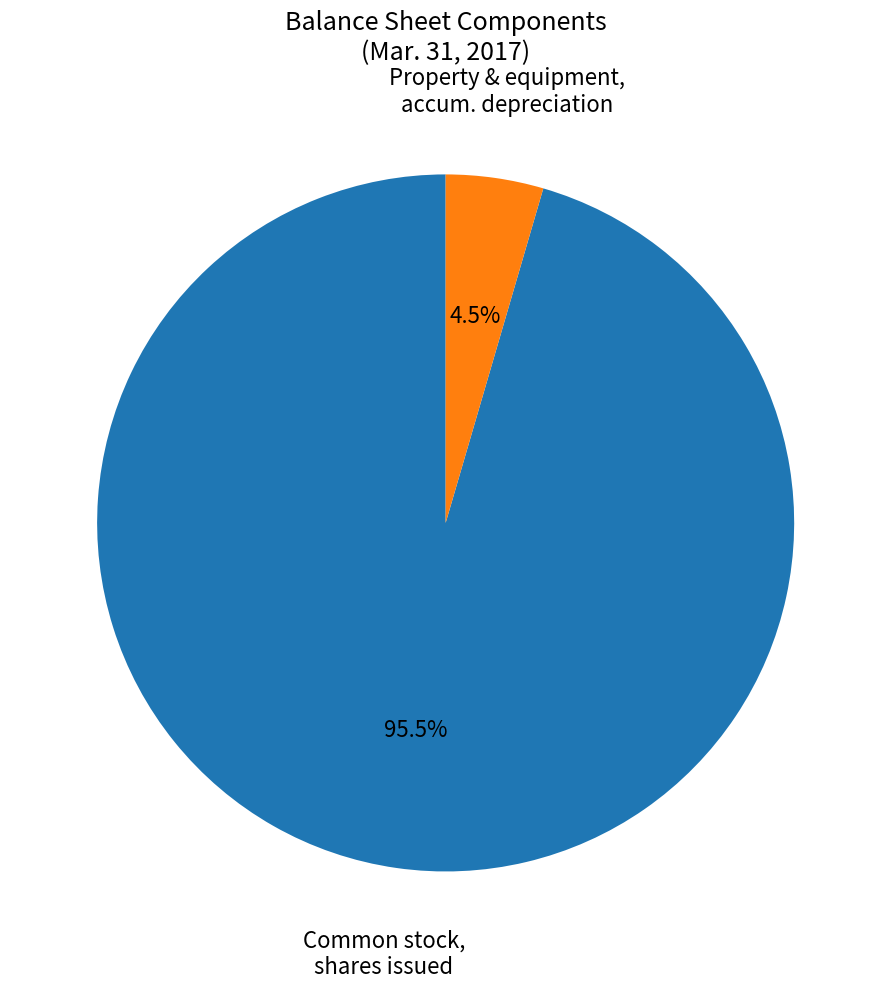

Does any single category account for the majority?

Yes